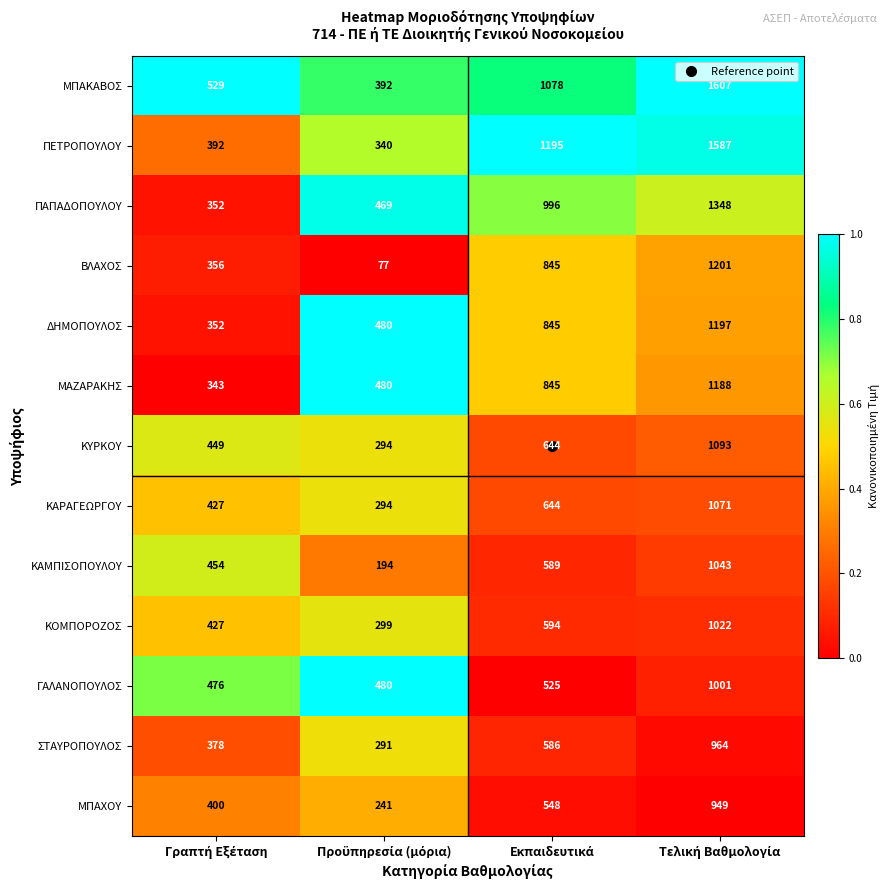

Count the ΜΑΖΑΡΑΚΗΣ values in the range 480 to 1188.

3